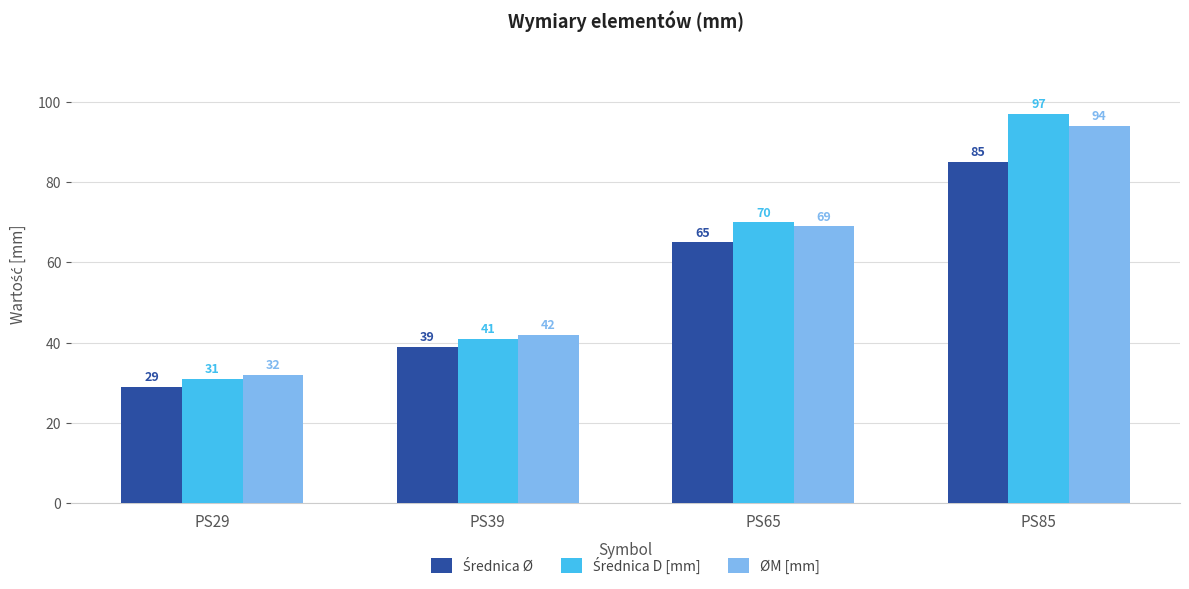

Are the bars horizontal?

No